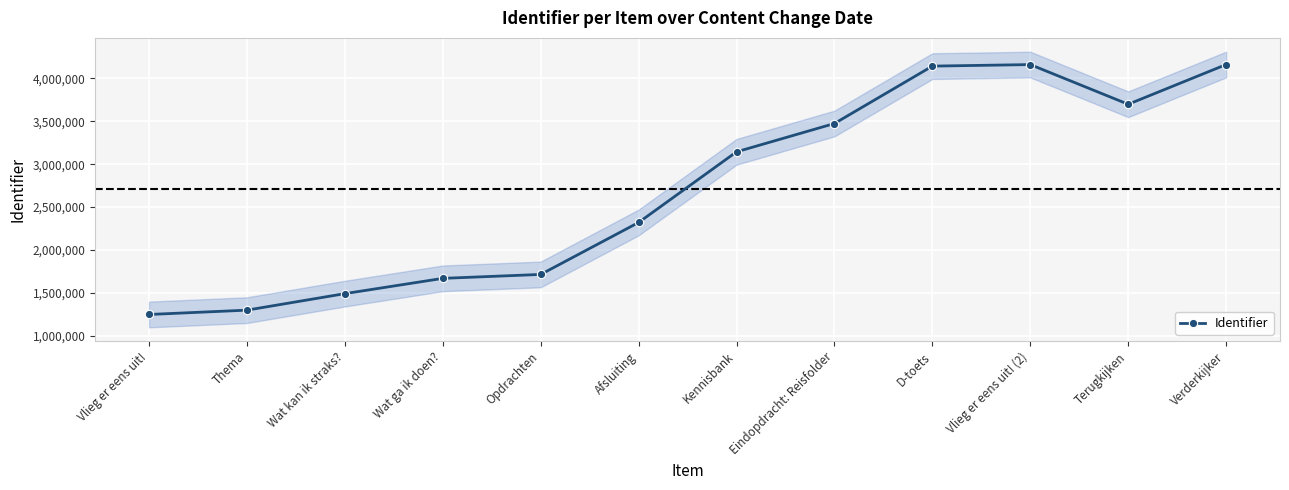

What is the average value?

2710413